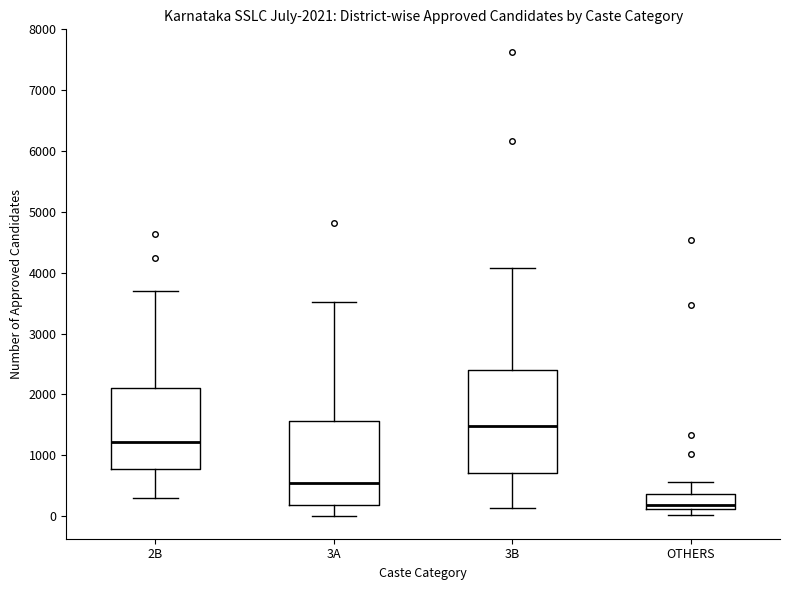

Which box's median line is the highest?

3B